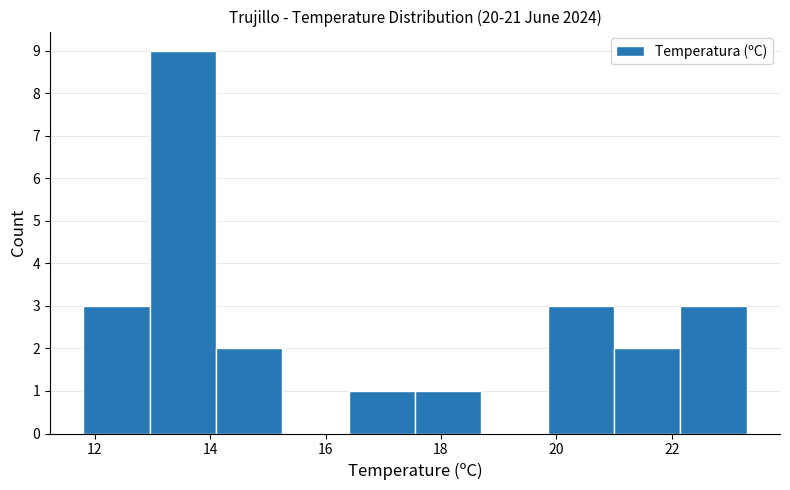

How tall is the bar that spans 21.00 to 22.15 on the x-axis? Neither the bar edges nor the heights are printed on the chart, so give them approximately, as read against the axes.

2